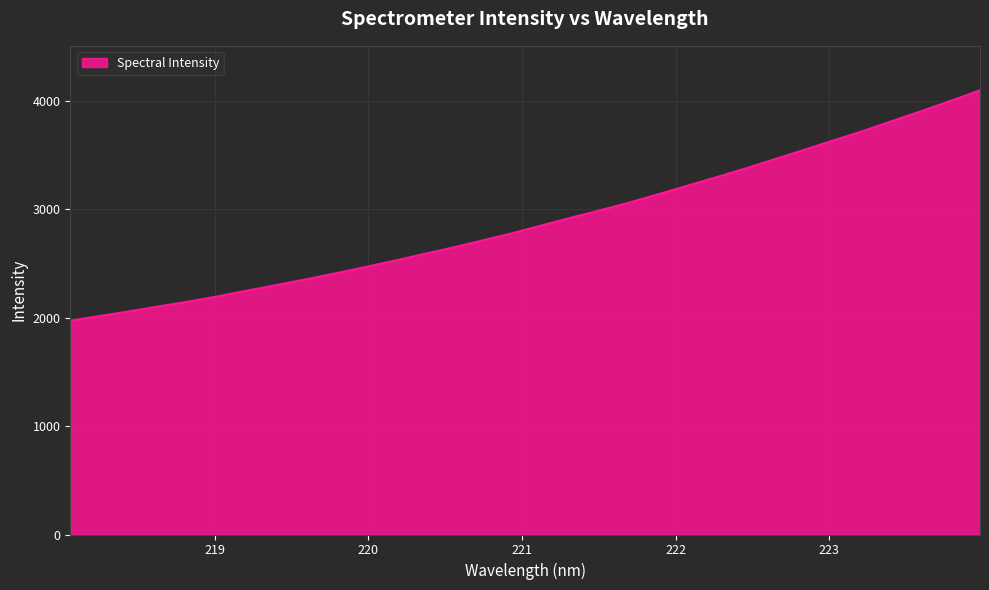

What is the greatest value displayed?

4097.8